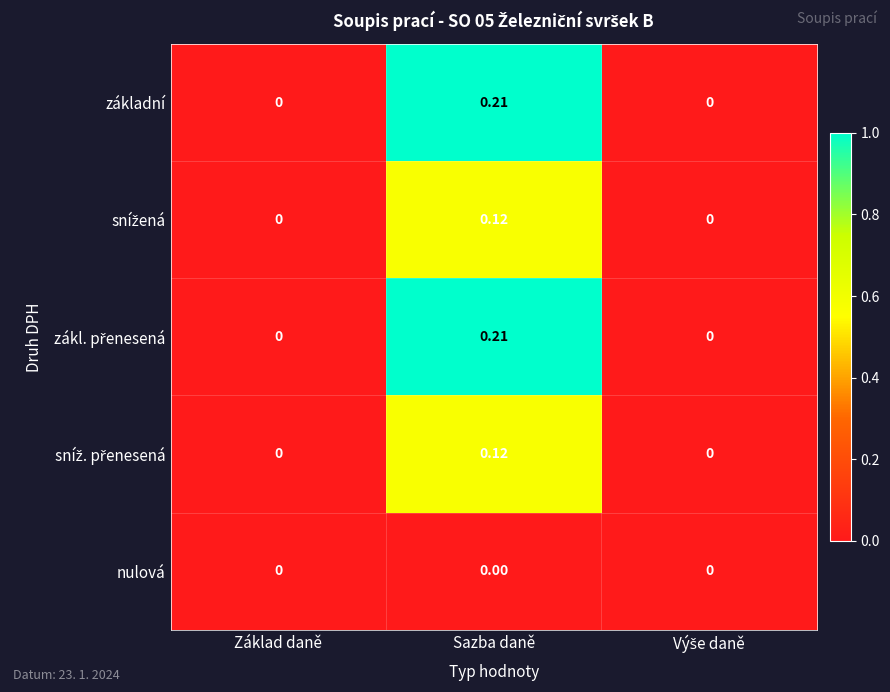

At which category does the chart reach its peak across all series?

Sazba daně